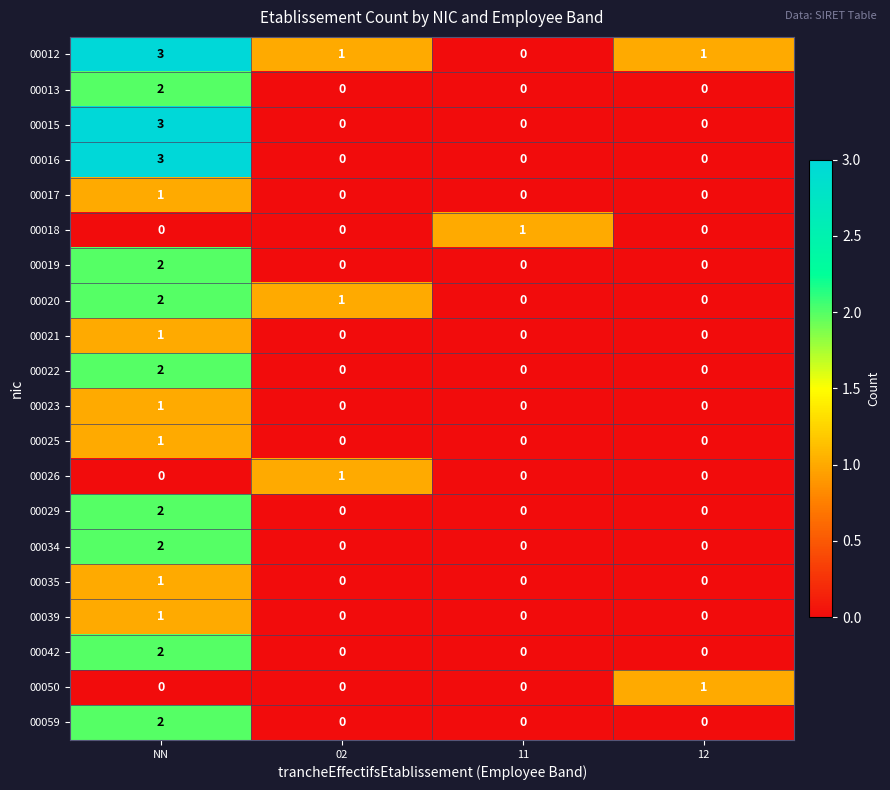

Count the 00018 values in the range 0 to 1.

4